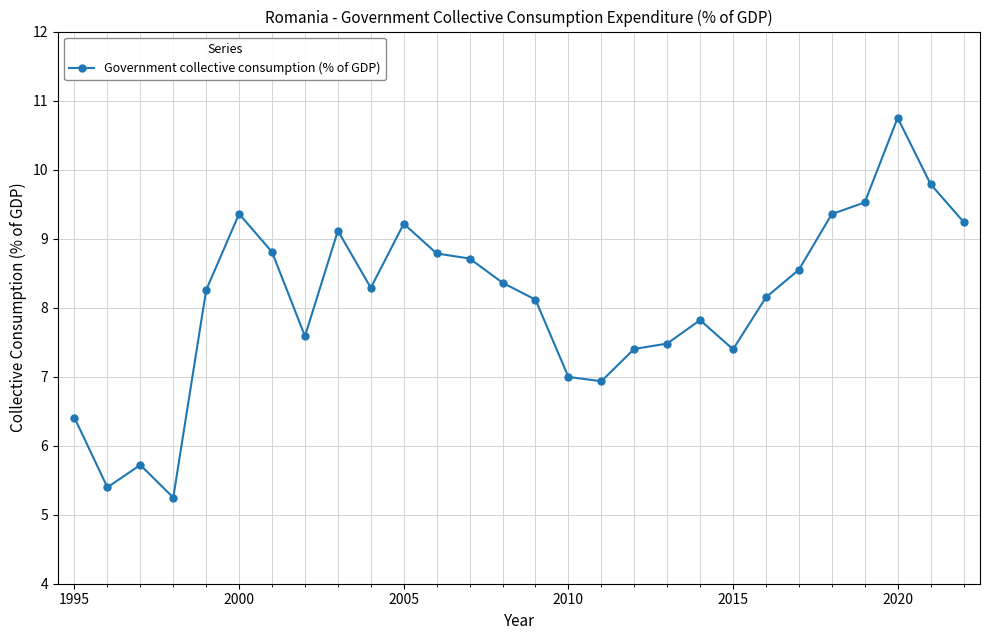

What is the value of the 18th point from the left?

7.4